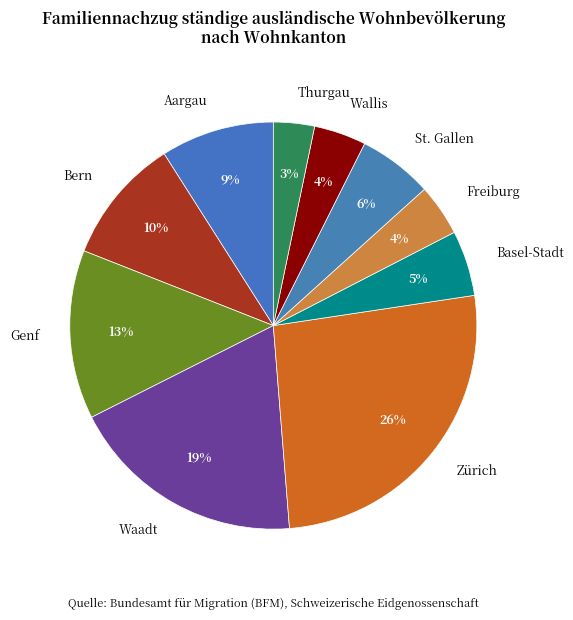

Do Bern and Genf together represent more than half of the pie?

No